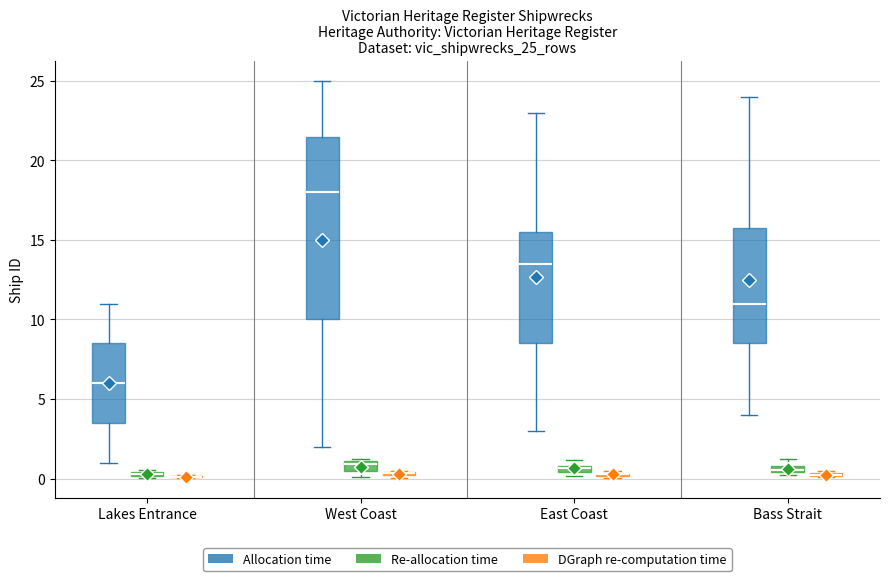

Comparing the boxes themselves (not the whiskers), which one is the tallest?

West Coast (Allocation time)